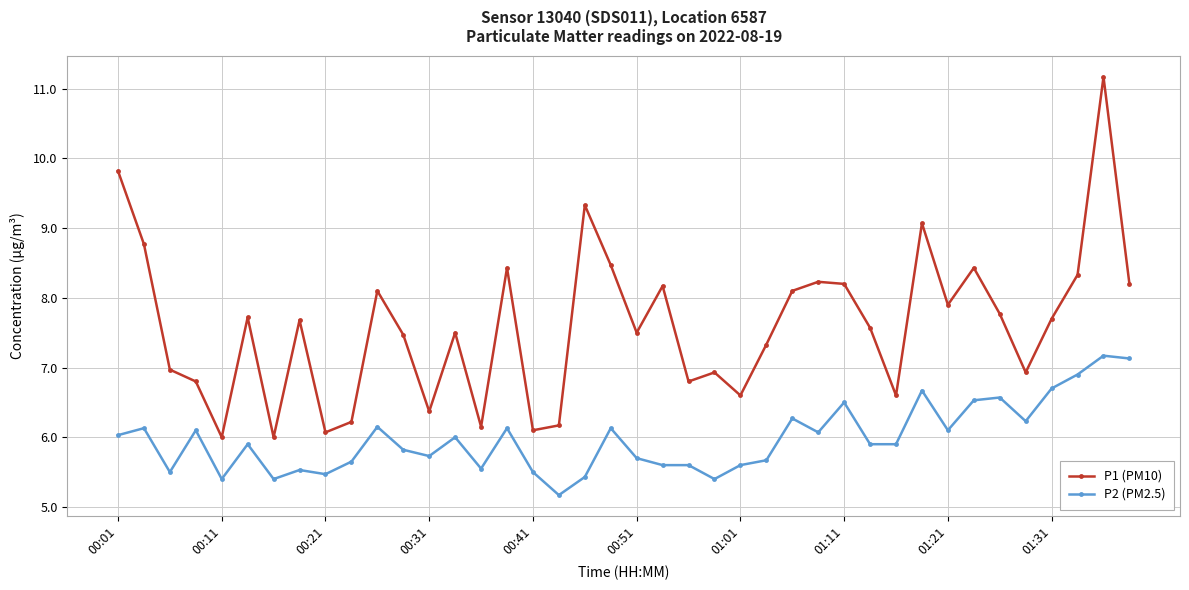

True or false: P2 (PM2.5) has more than 1 points higher than both neighbors.

True